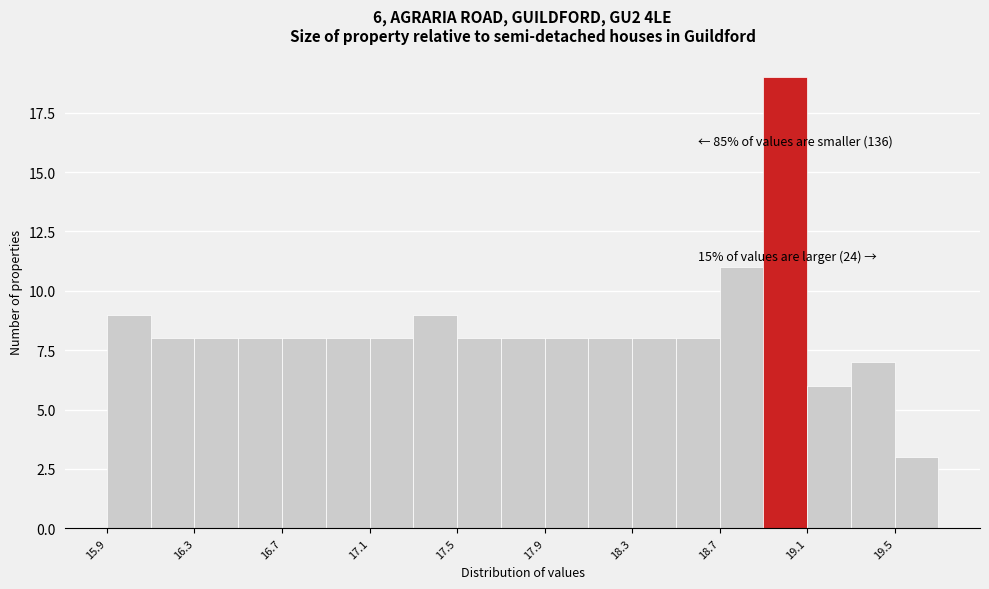

Over which range of the x-axis is the bar tallest?

18.90 to 19.10